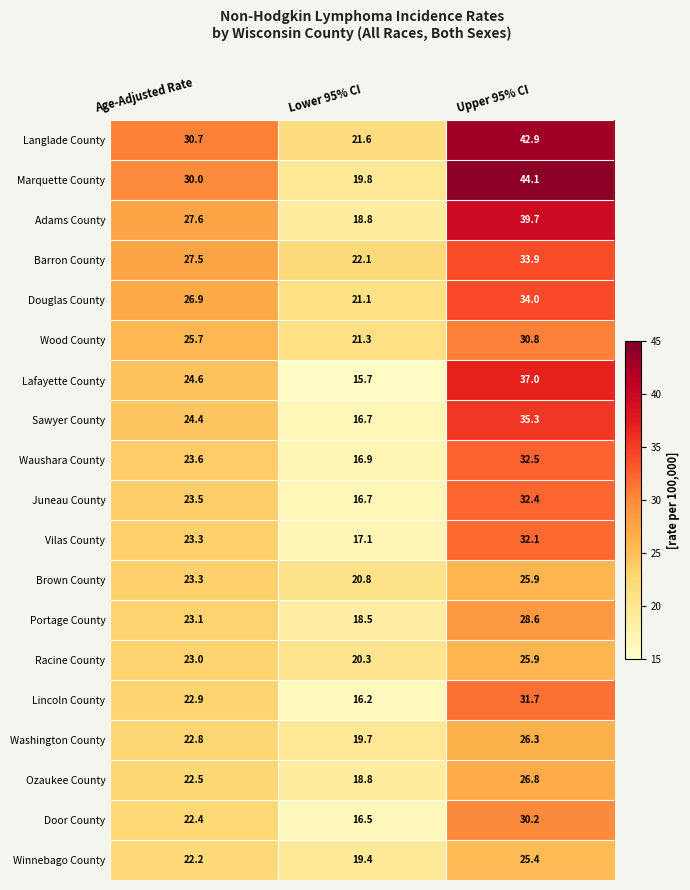

Which label corresponds to the largest value in the chart?

Upper 95% CI